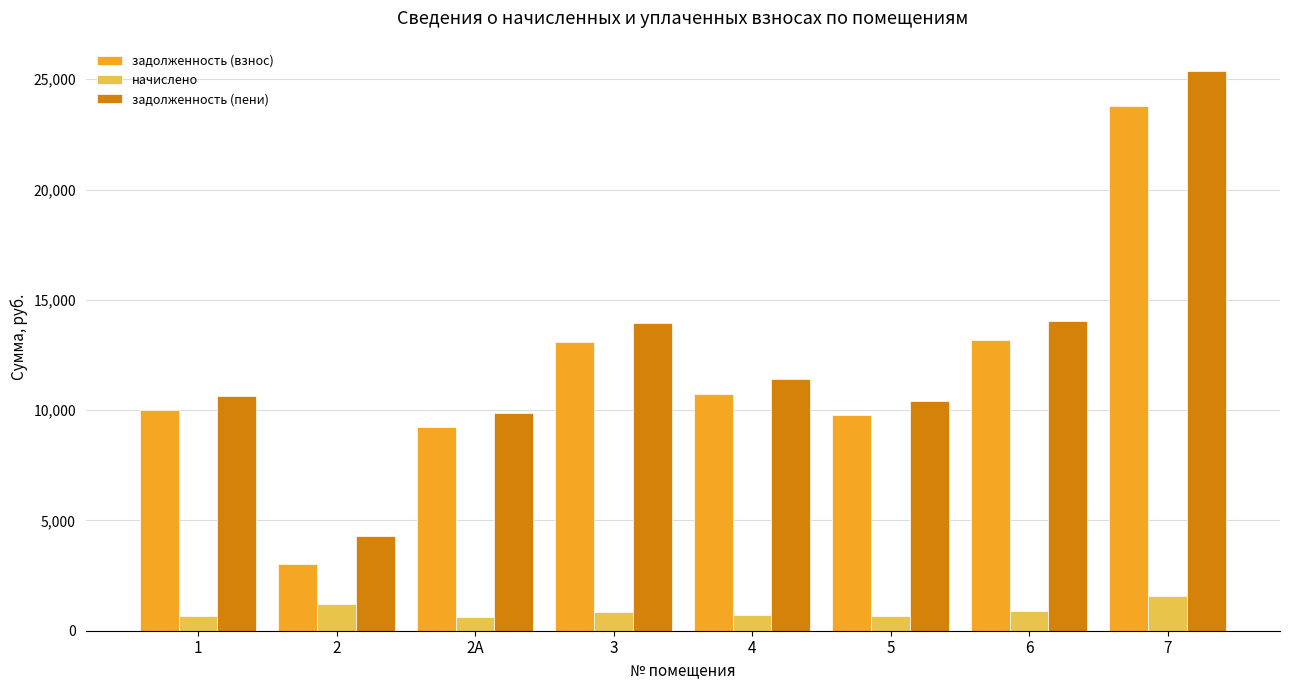

What is the greatest value displayed?

25354.8